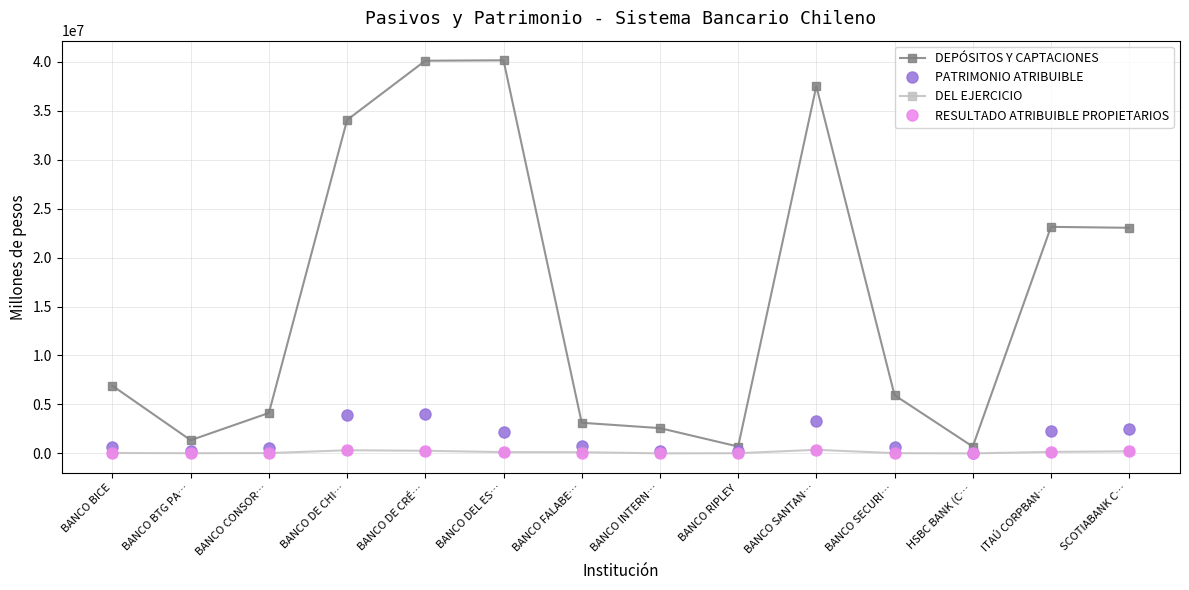

At how many categories does at least one series exceed 16324874?

6